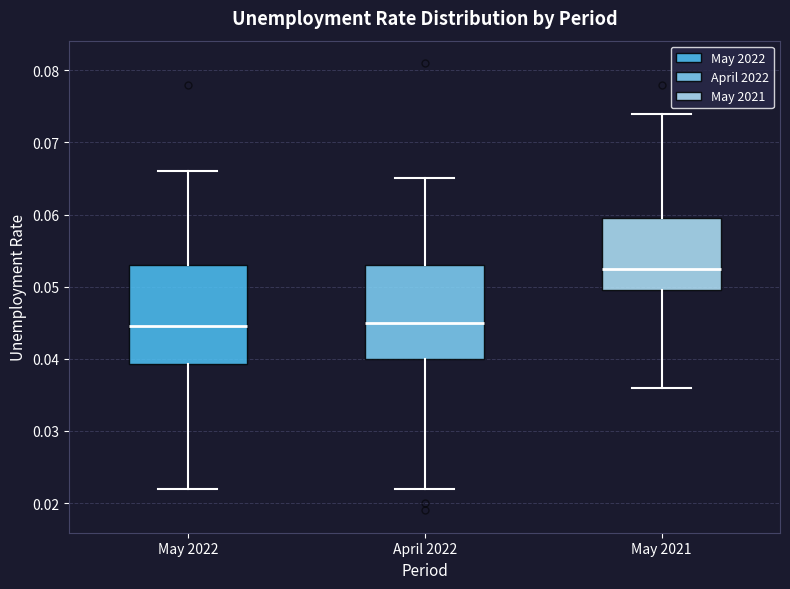

Reading left to right, read every box against the y-axis: the position of its median line, the range the box covers, and the ends of its whiskers. The values are not printed on the chart, so give them approximately, as read against the axis.

May 2022: median 0.045, box 0.039 to 0.053, whiskers 0.022 to 0.066
April 2022: median 0.045, box 0.040 to 0.053, whiskers 0.022 to 0.065
May 2021: median 0.053, box 0.050 to 0.060, whiskers 0.036 to 0.074